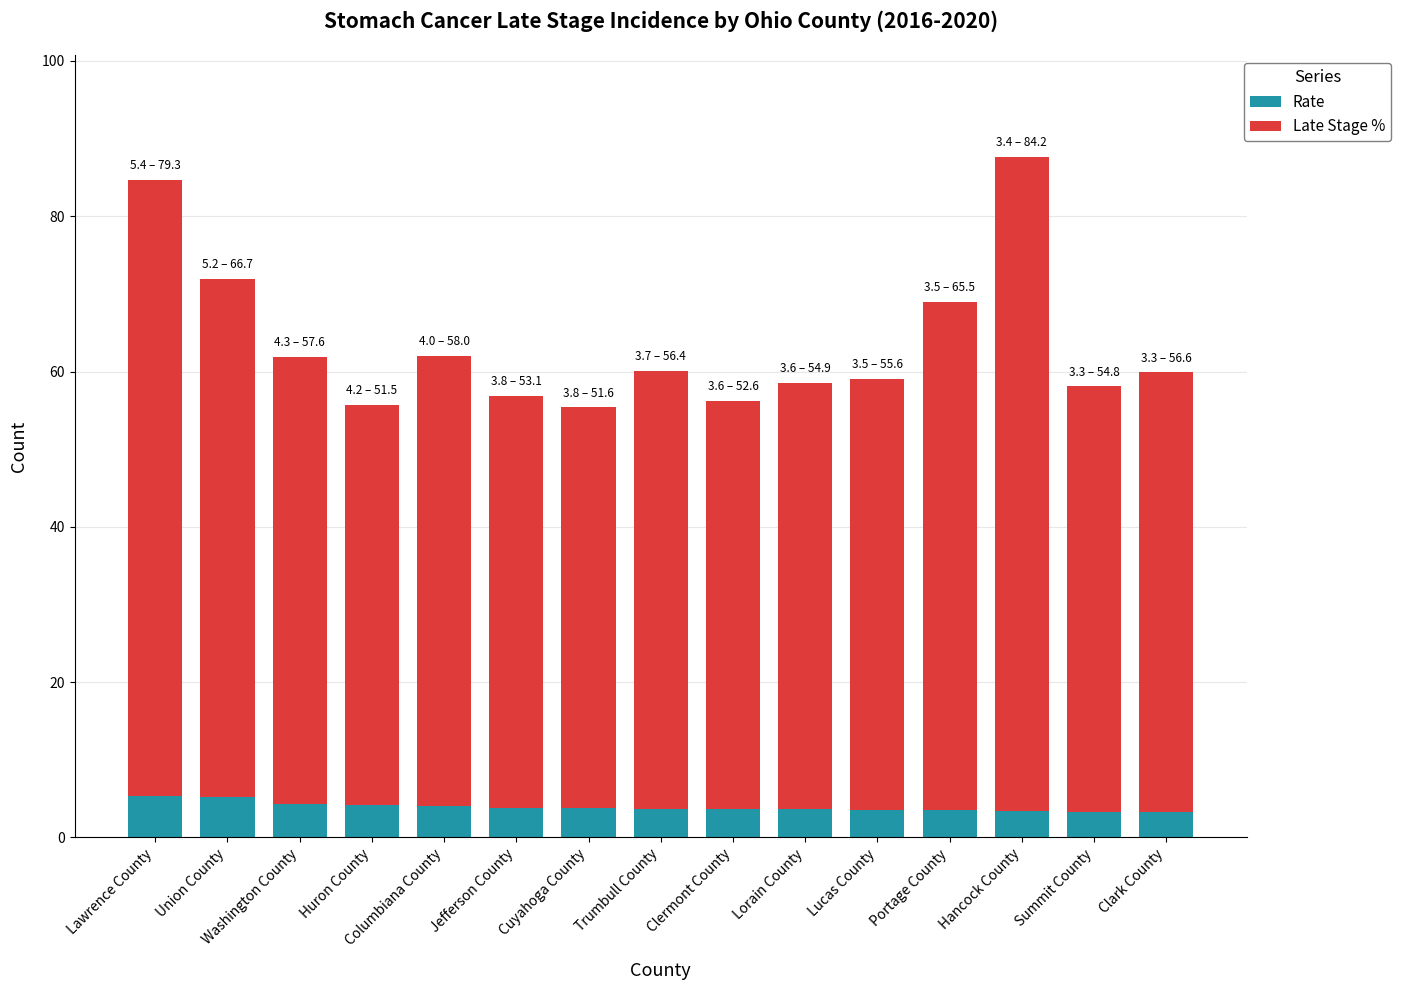

Is it true that Rate equals 3.6 at Lorain County?

True